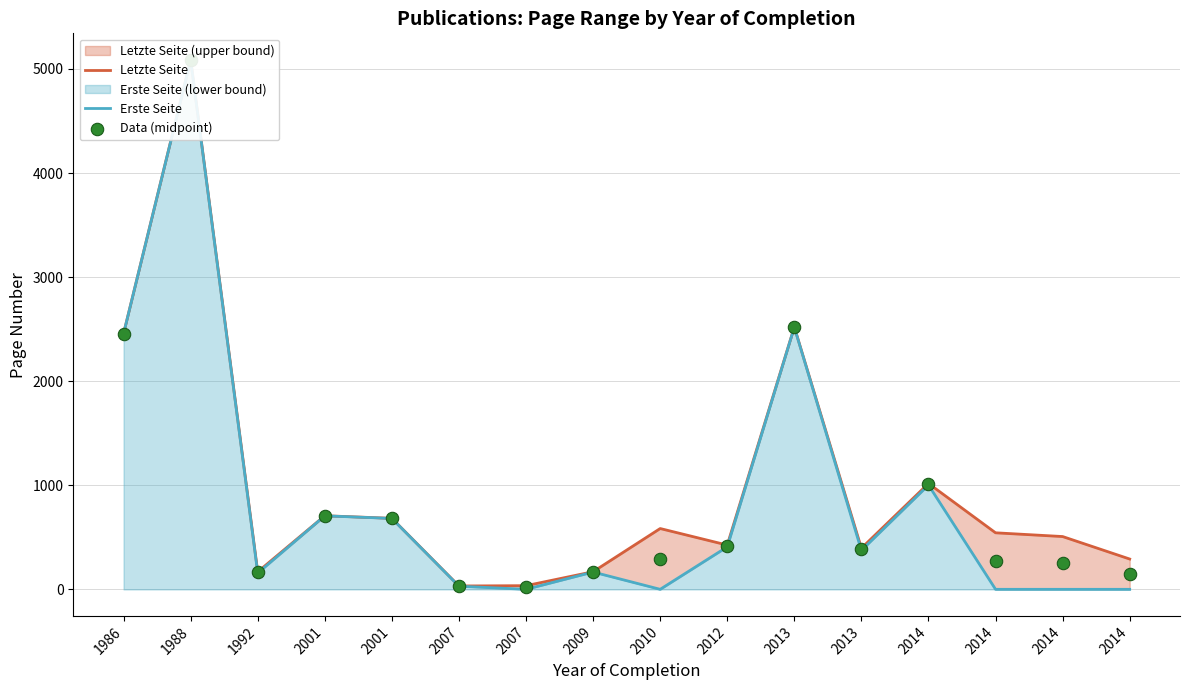

Which series has the largest total across all categories?

Letzte Seite